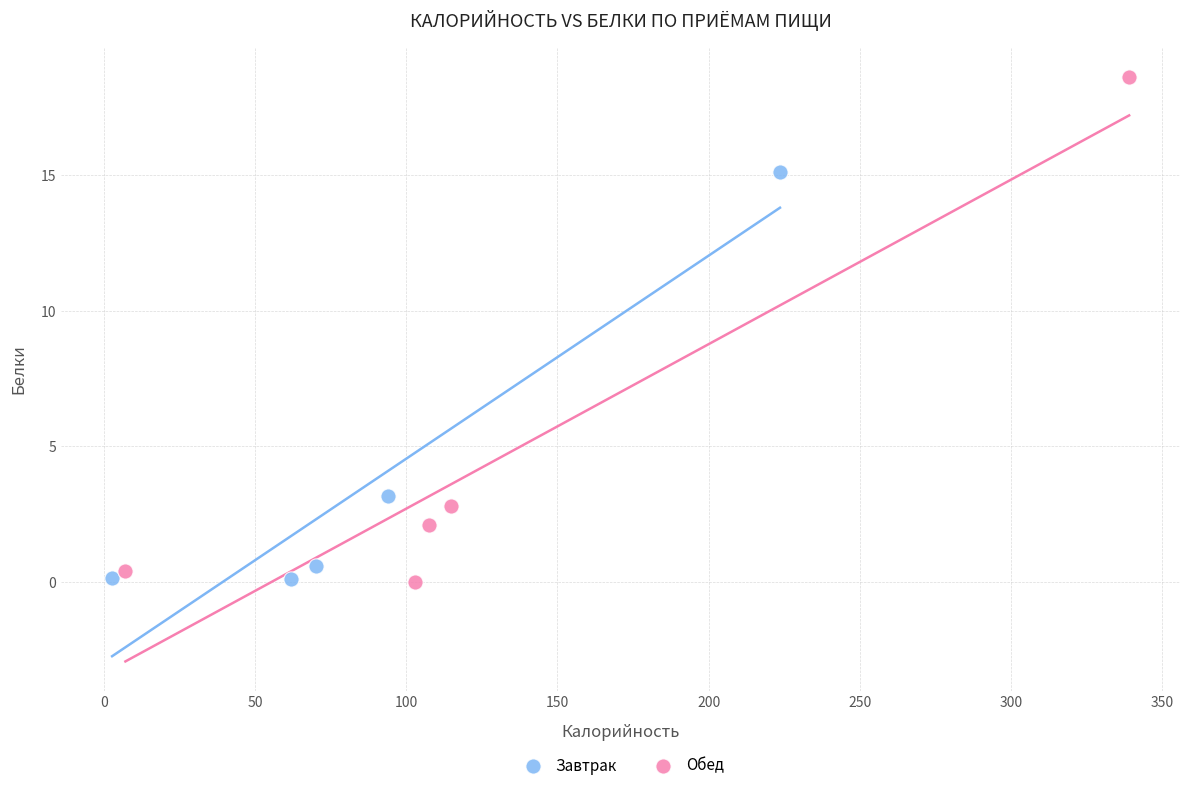

Which series reaches the maximum Y coordinate?

Обед